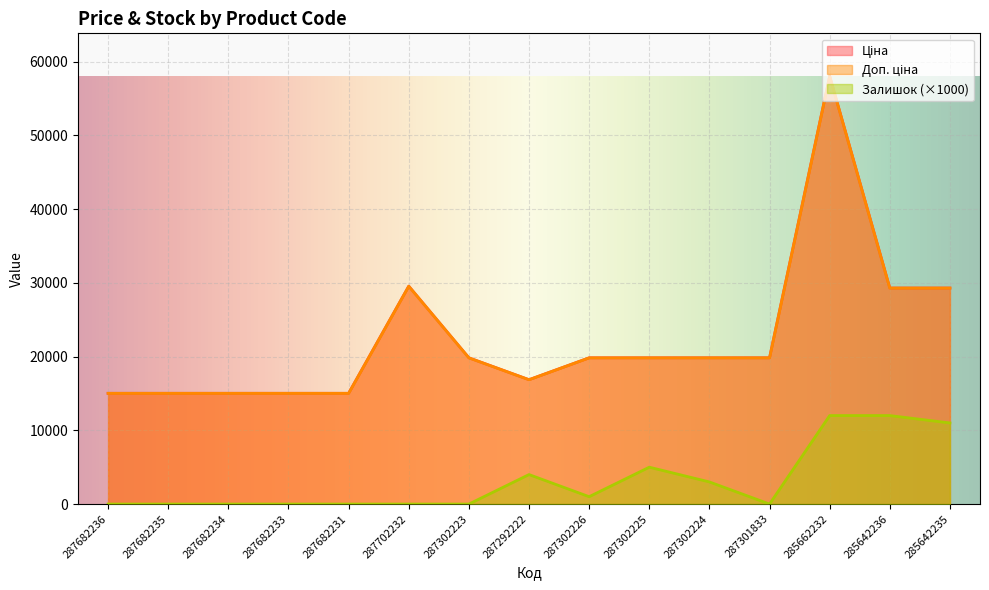

Is the value of Доп. ціна at 285662232 greater than the value of Залишок at 285642236?

Yes